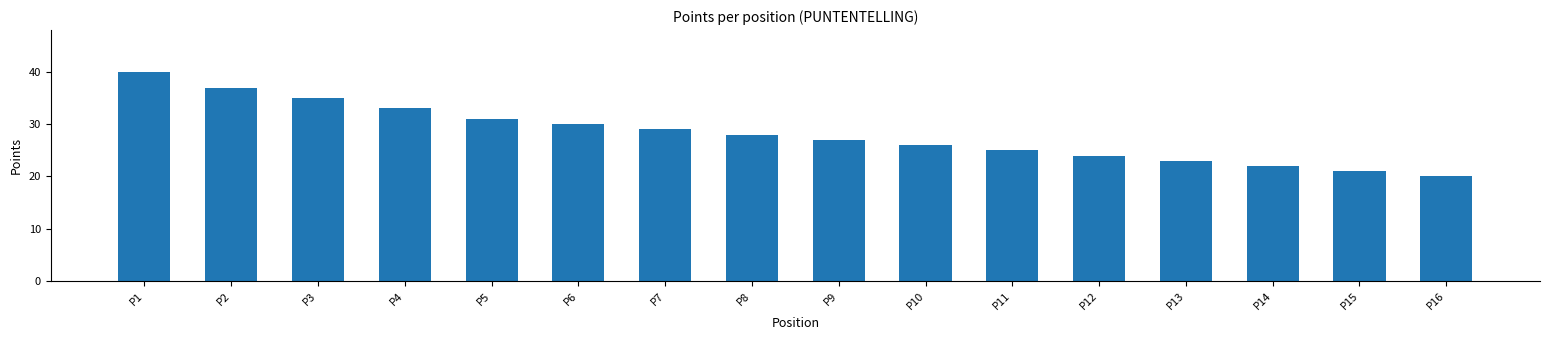

What is the value of the 14th bar from the left?

22